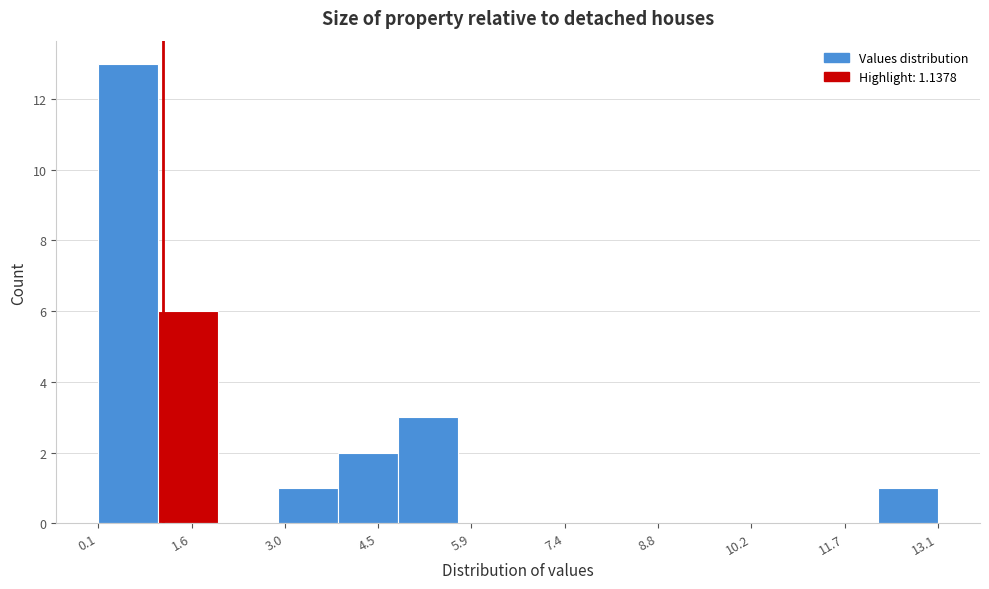

Reading left to right, transcribe this chart: for each bar, give the range it covers on the x-axis and its height. Neither the bar edges nor the heights are printed on the chart, so give them approximately, as read against the axes.

0.2 to 1.0: 13
1.0 to 2.0: 6
2.0 to 3.0: 0
3.0 to 3.8: 1
3.8 to 4.8: 2
4.8 to 5.8: 3
5.8 to 6.6: 0
6.6 to 7.6: 0
7.6 to 8.4: 0
8.4 to 9.4: 0
9.4 to 10.4: 0
10.4 to 11.2: 0
11.2 to 12.2: 0
12.2 to 13.2: 1